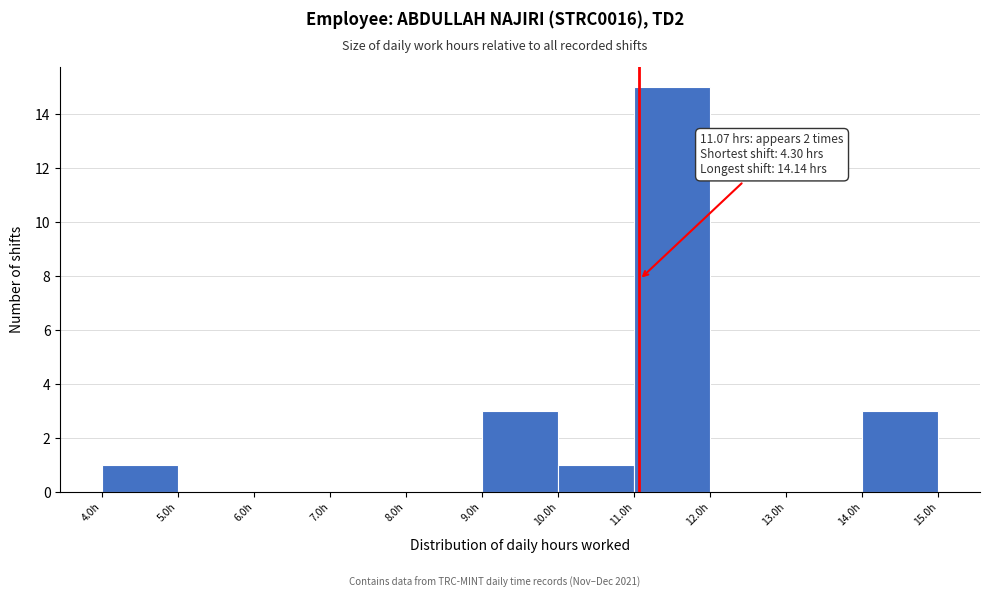

Over which range of the x-axis is the bar tallest?

11 to 12